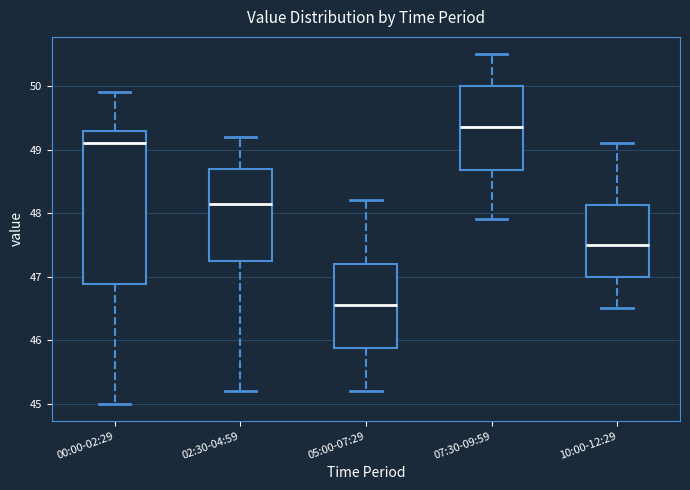

Reading left to right, transcribe this box plot: for each box, give where its median line is, the range the box spans, and where its two whiskers end, as read against the y-axis. The values are not printed on the chart, so give them approximately, as read against the axis.

00:00-02:29: median 49.1, box 46.9 to 49.3, whiskers 45.0 to 49.9
02:30-04:59: median 48.2, box 47.3 to 48.7, whiskers 45.2 to 49.2
05:00-07:29: median 46.6, box 45.9 to 47.2, whiskers 45.2 to 48.2
07:30-09:59: median 49.4, box 48.7 to 50.0, whiskers 47.9 to 50.5
10:00-12:29: median 47.5, box 47.0 to 48.1, whiskers 46.5 to 49.1